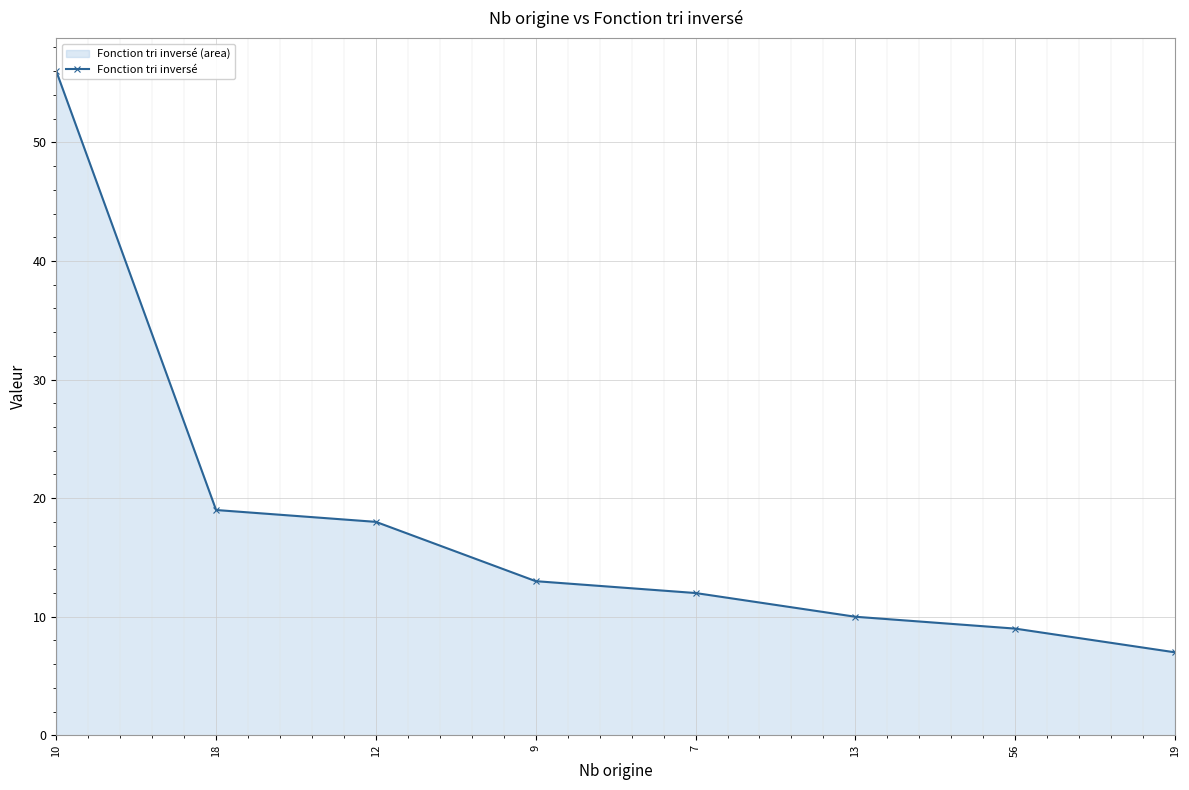

The value at 56 is 9. True or false?

True